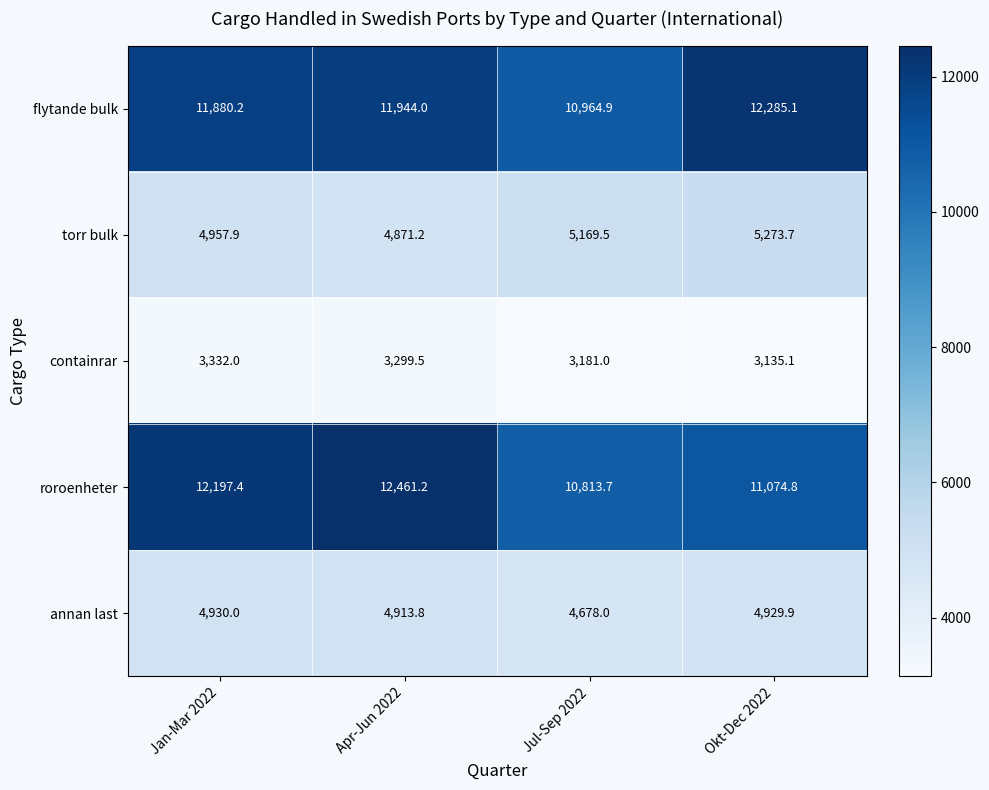

What is the minimum value shown in the chart?

3135.1